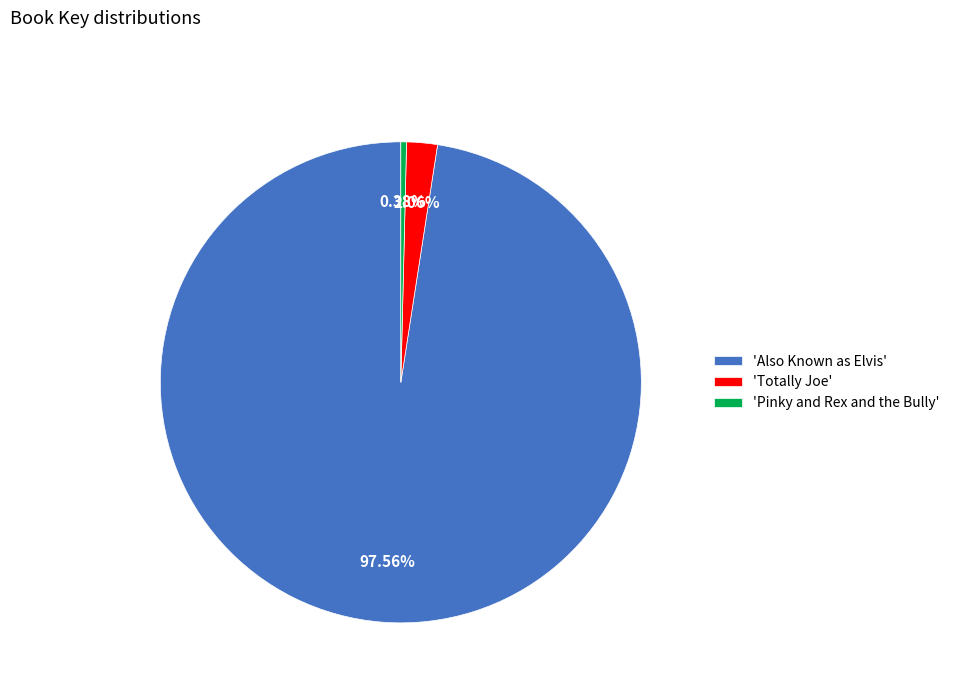

Is the sum of 'Pinky and Rex and the Bully' and 'Also Known as Elvis' greater than half?

Yes